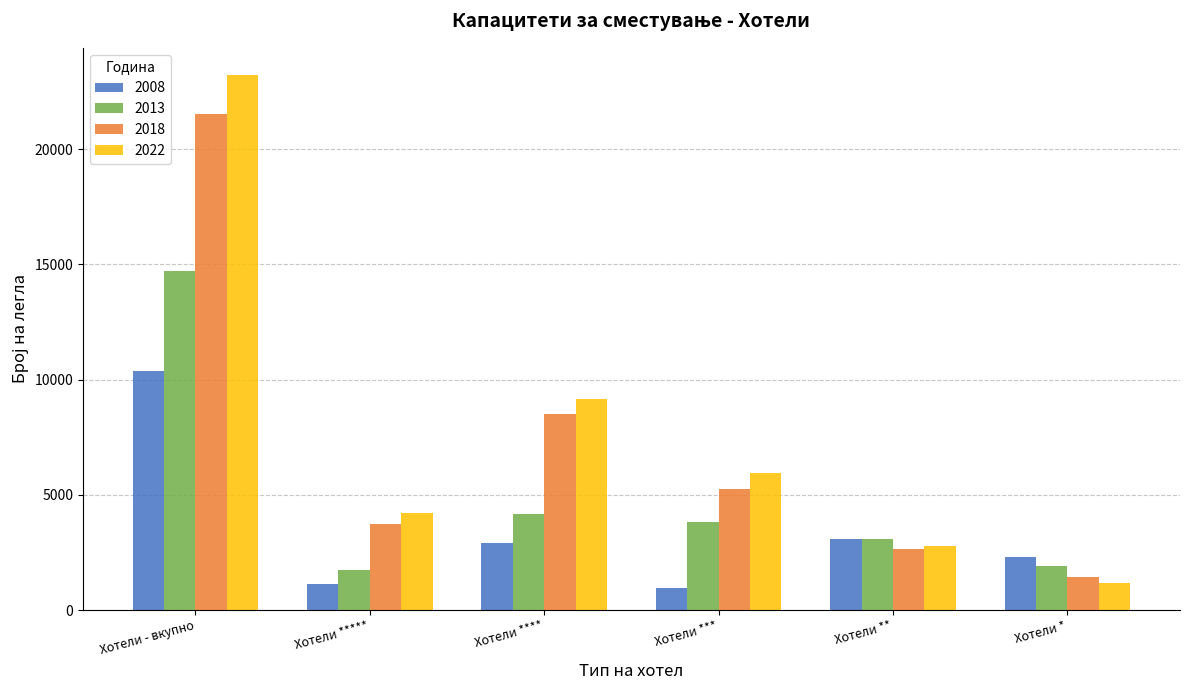

Which label corresponds to the largest value in the chart?

Хотели - вкупно